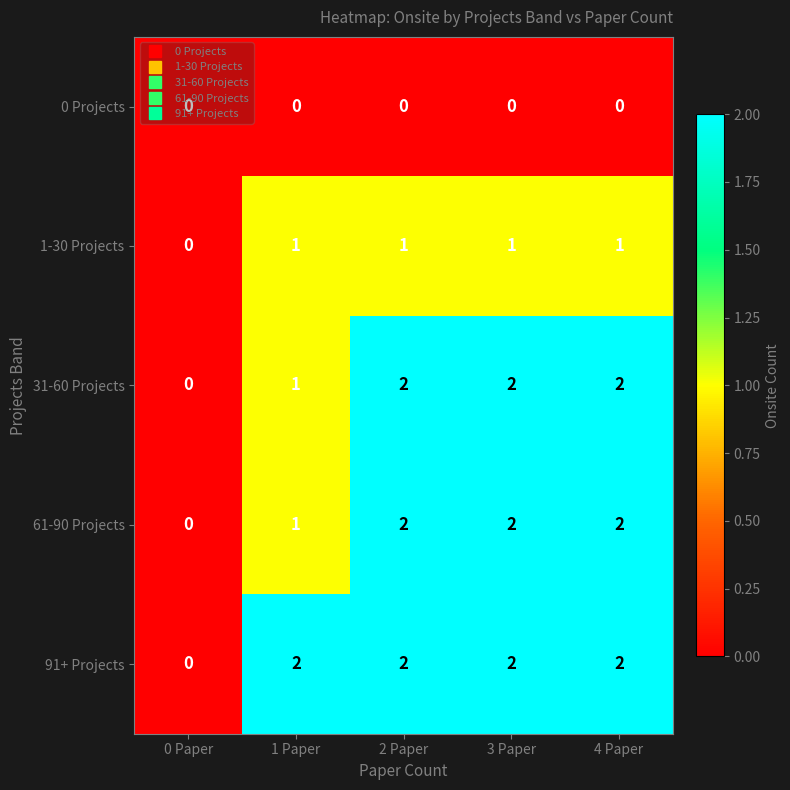

At which label is 61-90 Projects closest to 1?

1 Paper